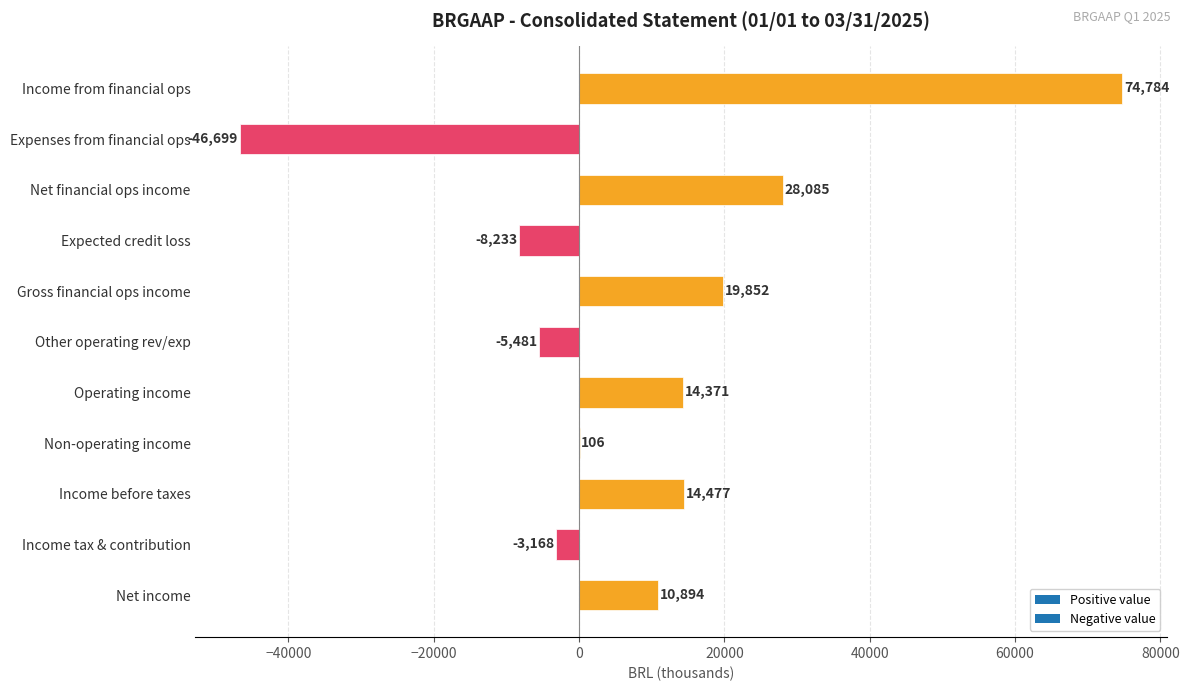

True or false: the data shows 16389 at Net income.

False